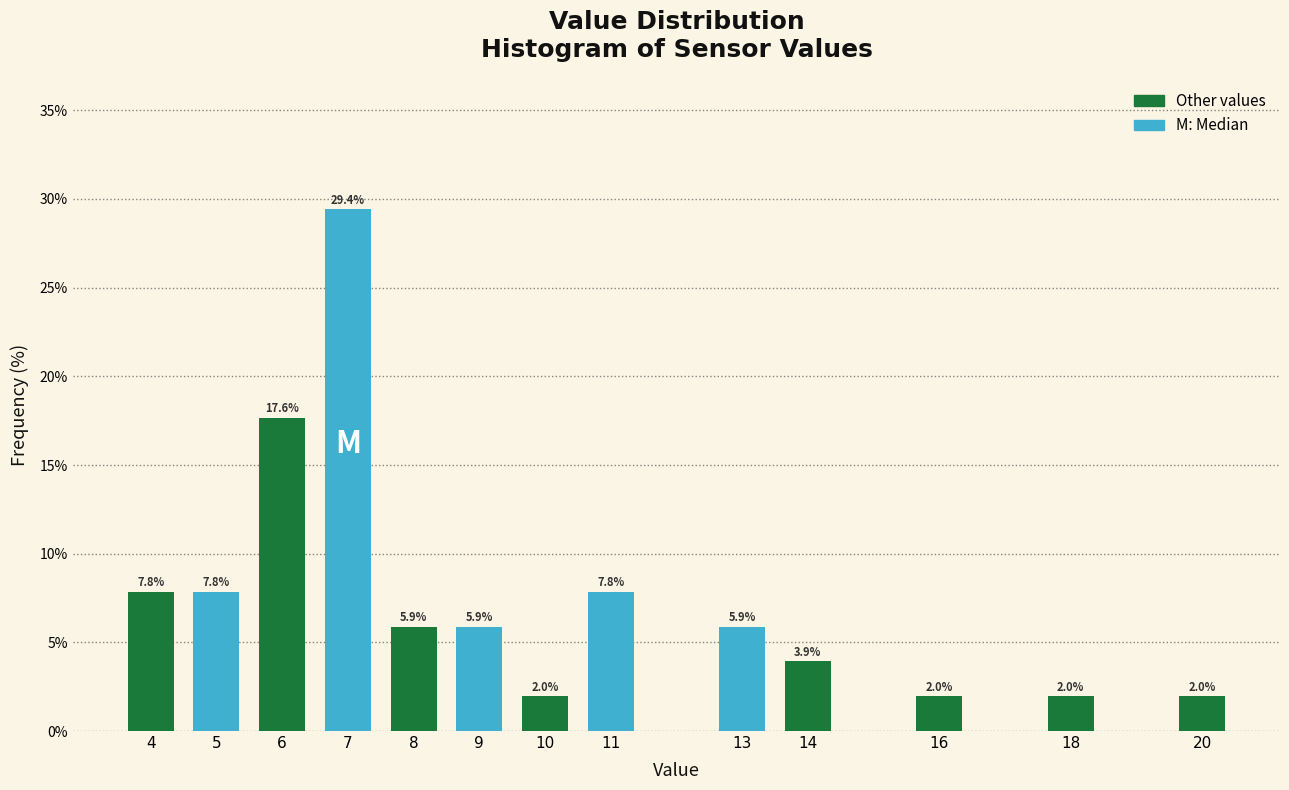

Reading left to right, what are all the values shown in this chart?

7.8	7.8	17.6	29.4	5.9	5.9	2.0	7.8	5.9	3.9	2.0	2.0	2.0